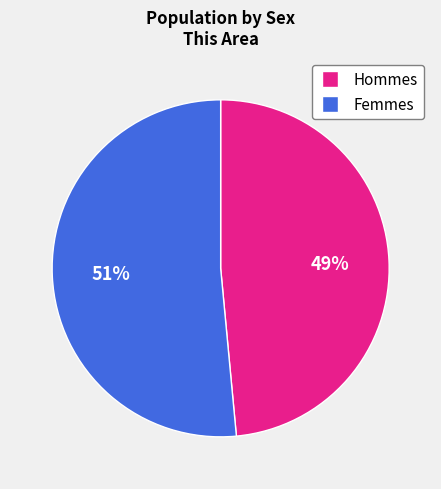

To the nearest percent, what is the average slice percentage?

50%